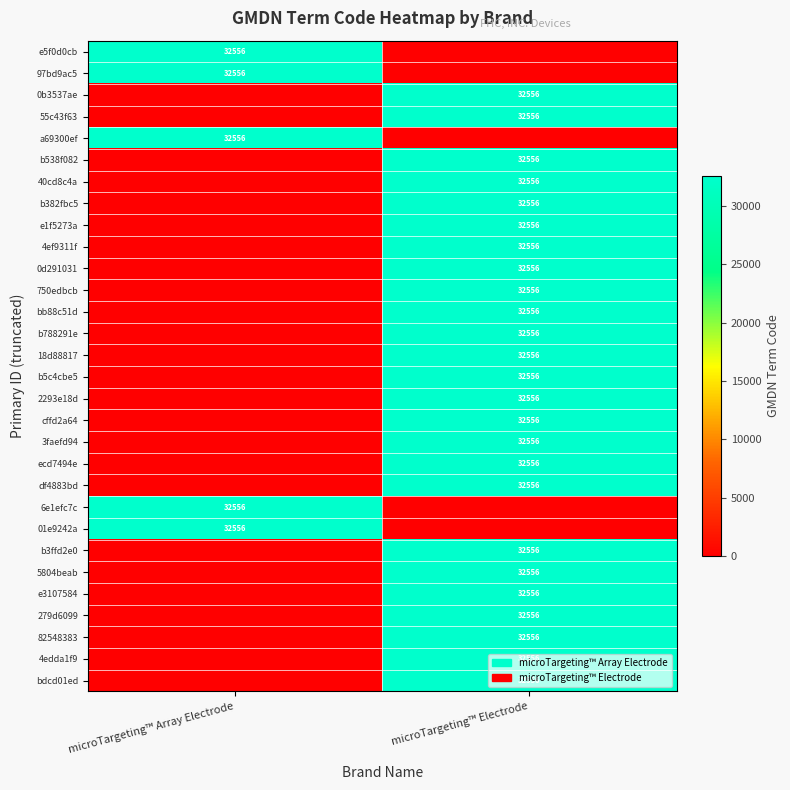

Which label corresponds to the largest value in the chart?

microTargeting™ Array Electrode